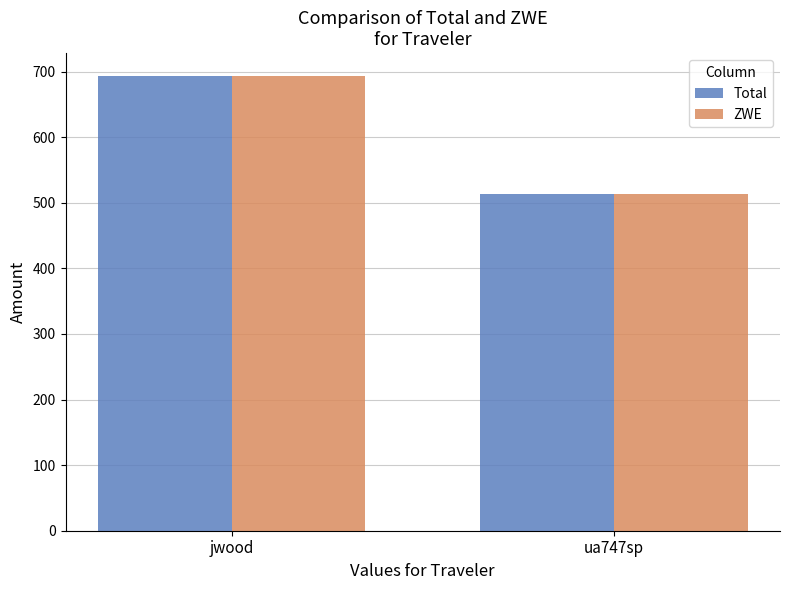

Reading left to right, transcribe all the data shown in this chart.

Total: jwood=693.5	ua747sp=513.3
ZWE: jwood=693.5	ua747sp=513.3